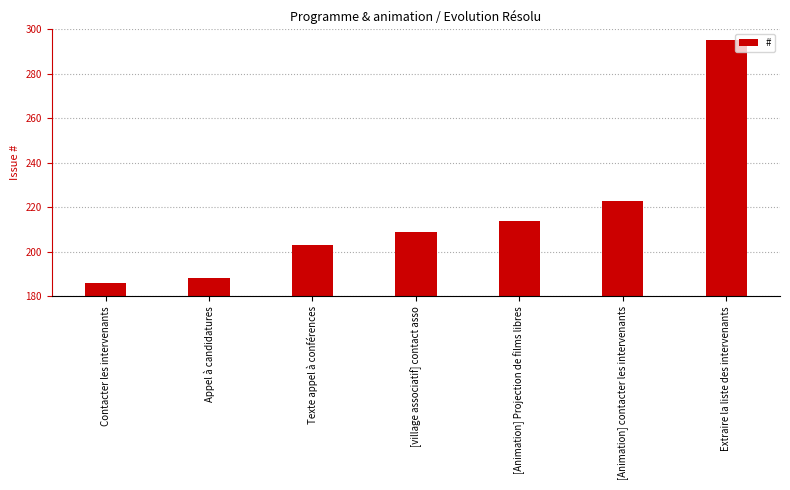

How many bars are there in total?

7